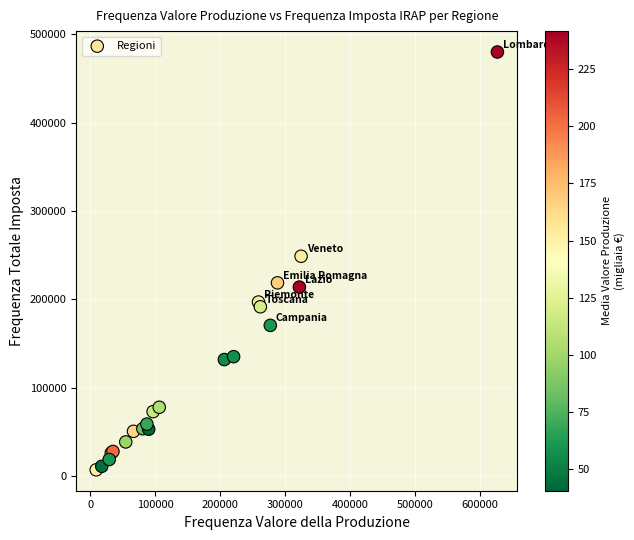

What Y value in the scatter plot is closest to 243404?

248679